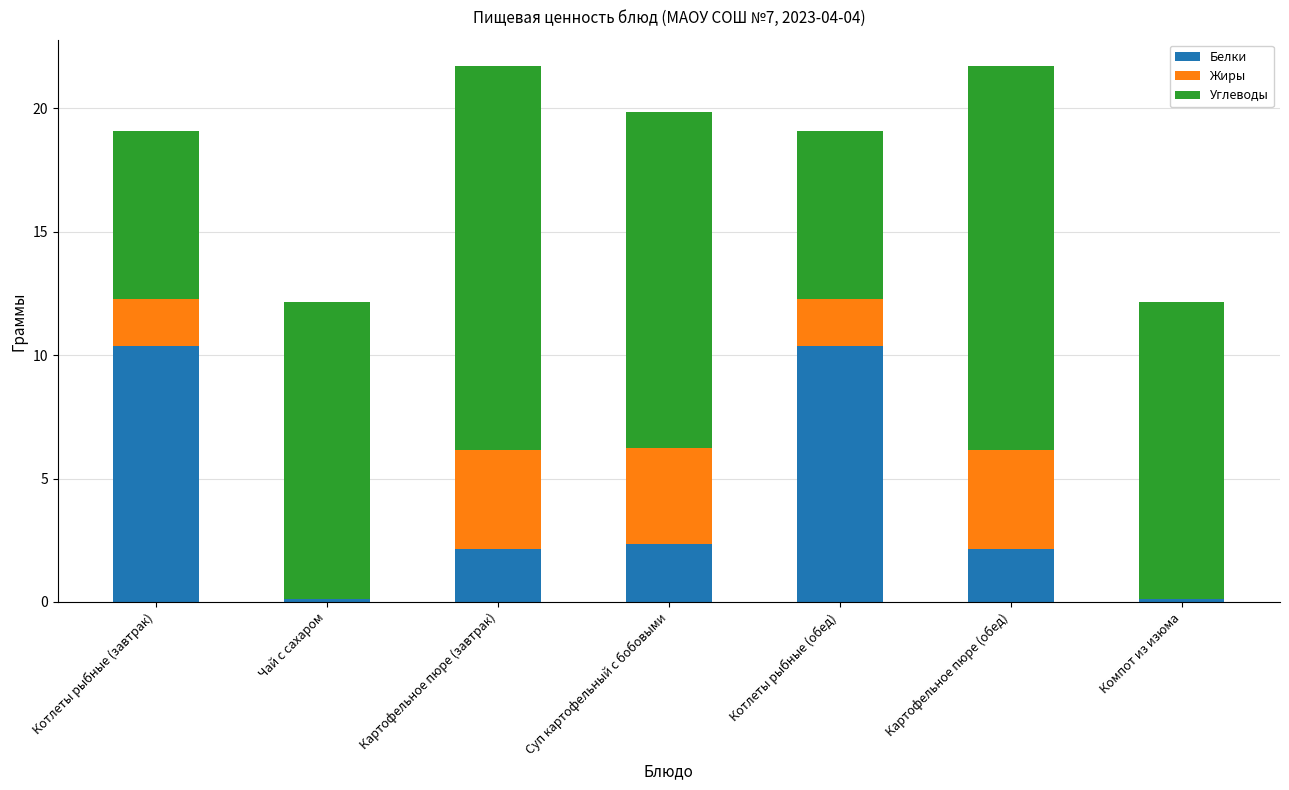

What is the approximate value of Белки at Картофельное пюре (обед)?

2.1